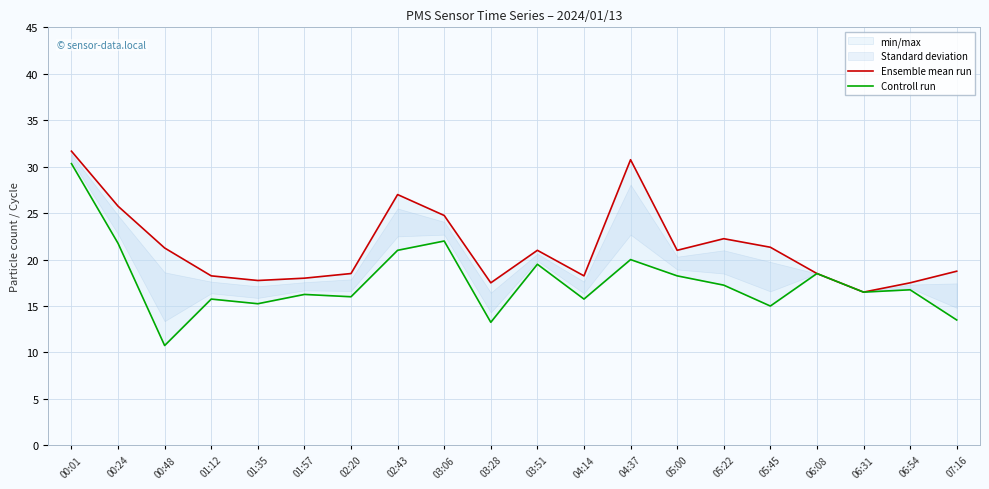

At which label is Ensemble mean run closest to 24?

03:06